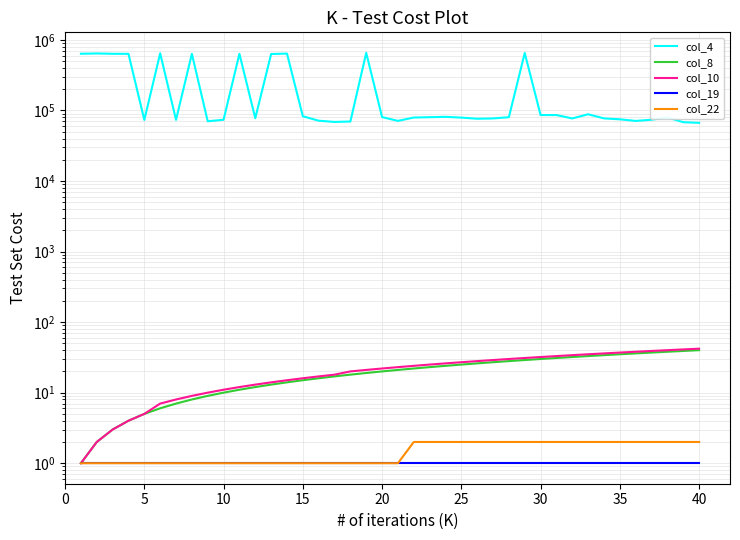

True or false: col_10 and col_8 cross at least once.

False